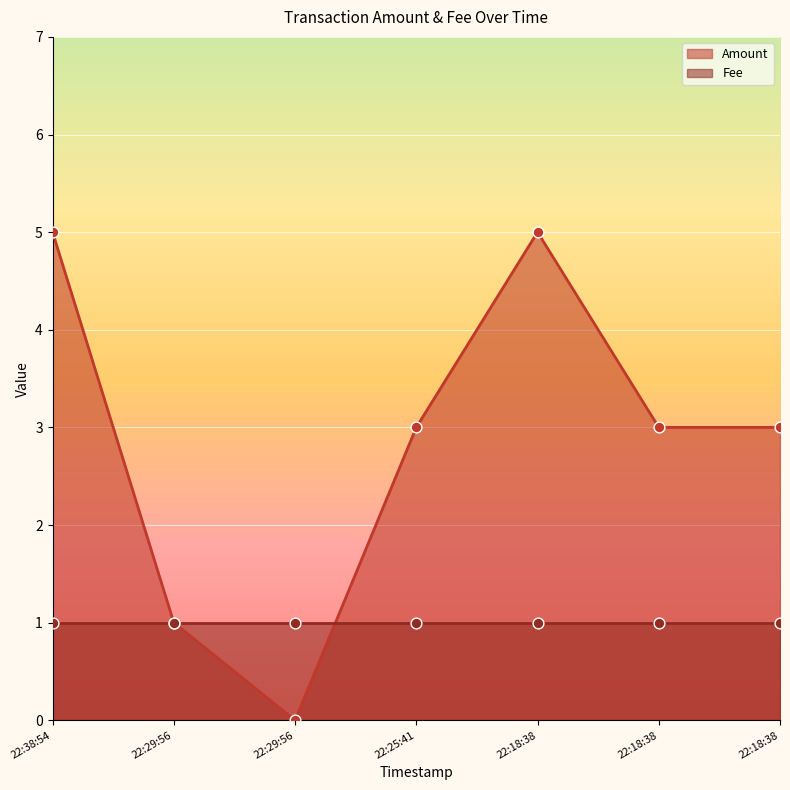

Which has a higher value, 22:38:54 or 22:18:38?

22:38:54